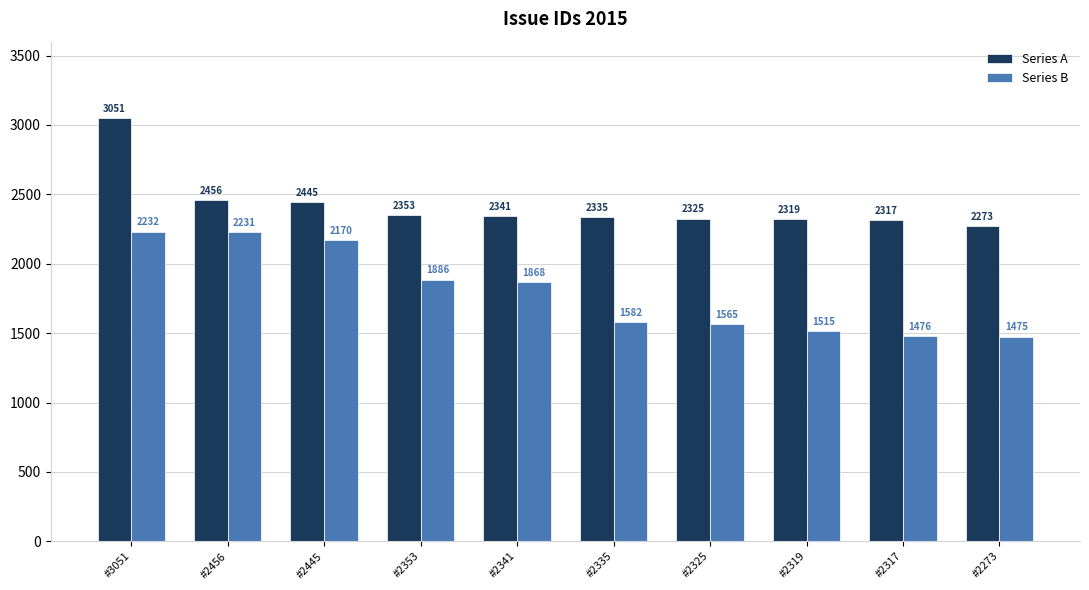

What is the value of the Series A bar at the 9th from the left?

2317